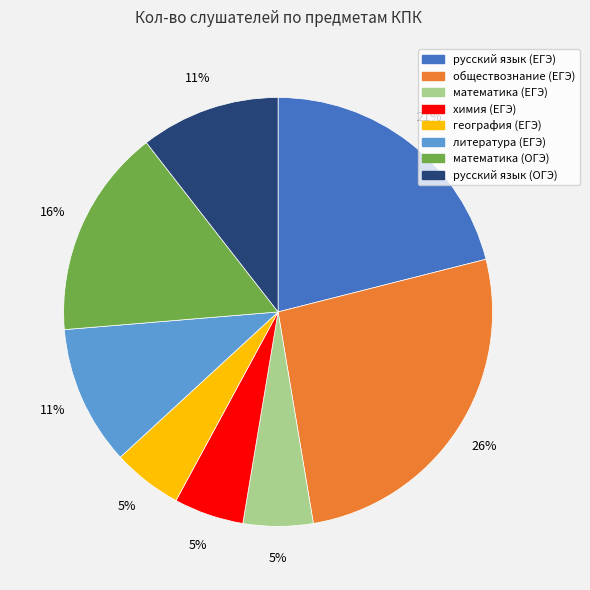

Do математика (ОГЭ) and математика (ЕГЭ) together represent more than half of the pie?

No